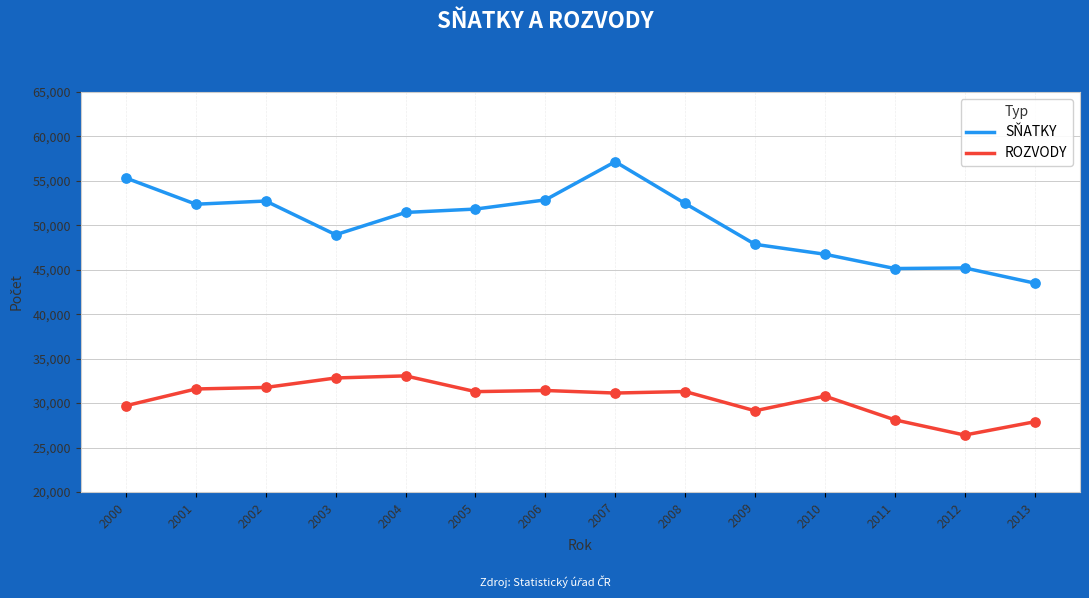

At which category is the sum across all series the highest?

2007